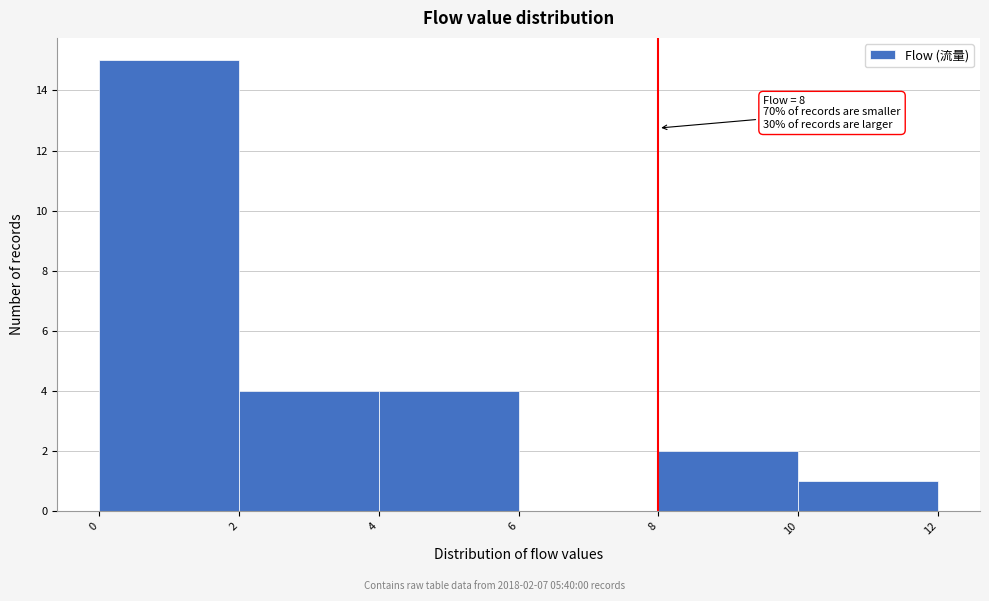

Which range on the x-axis has the tallest bar?

0 to 2